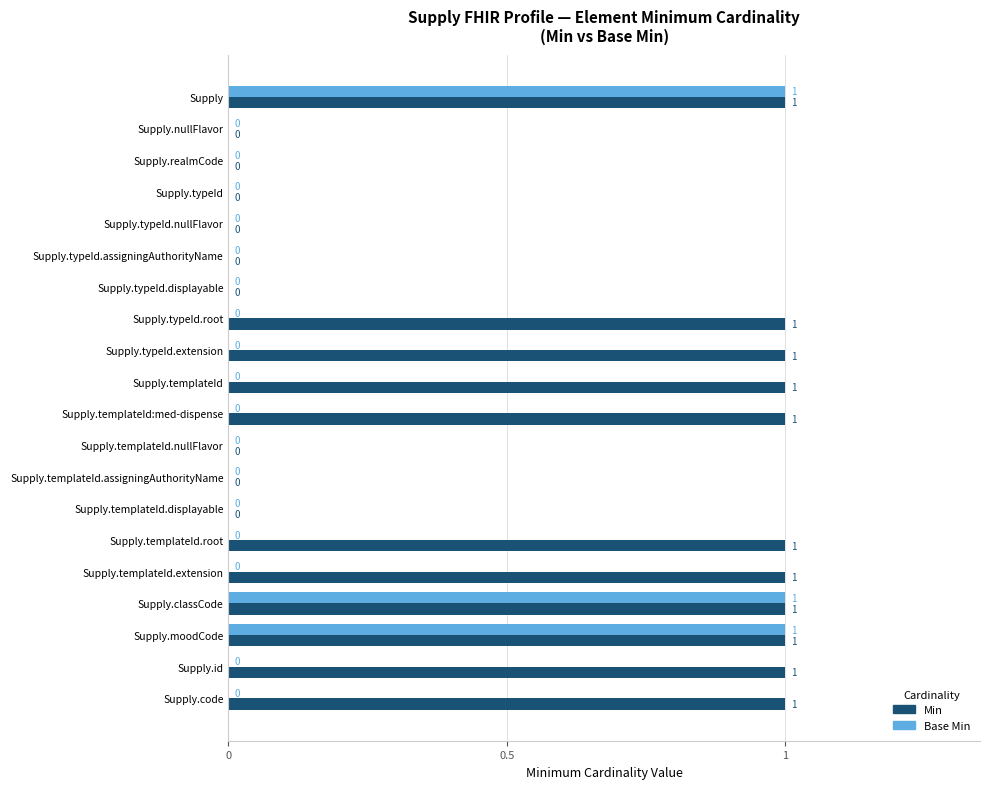

Which series has the largest total across all categories?

Min